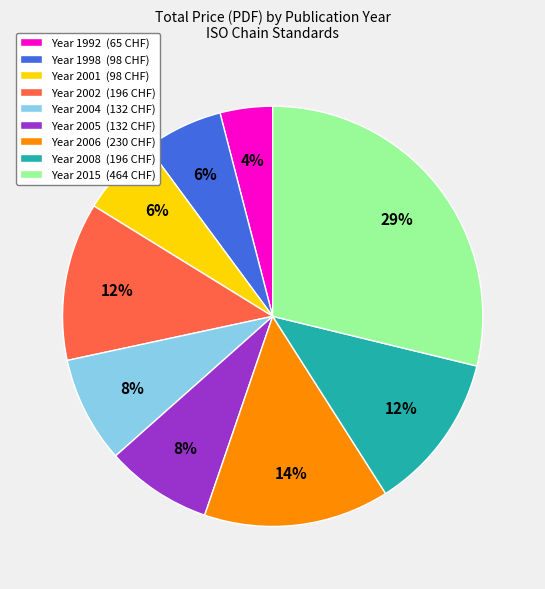

Is it true that Year 1992 (65 CHF) is 4% of the pie?

True